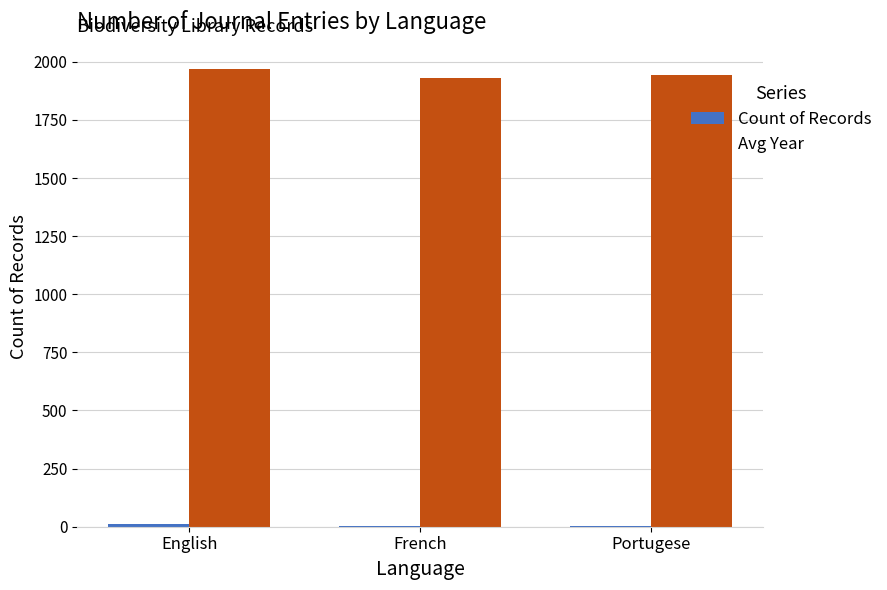

Which series has the largest total across all categories?

Avg Year